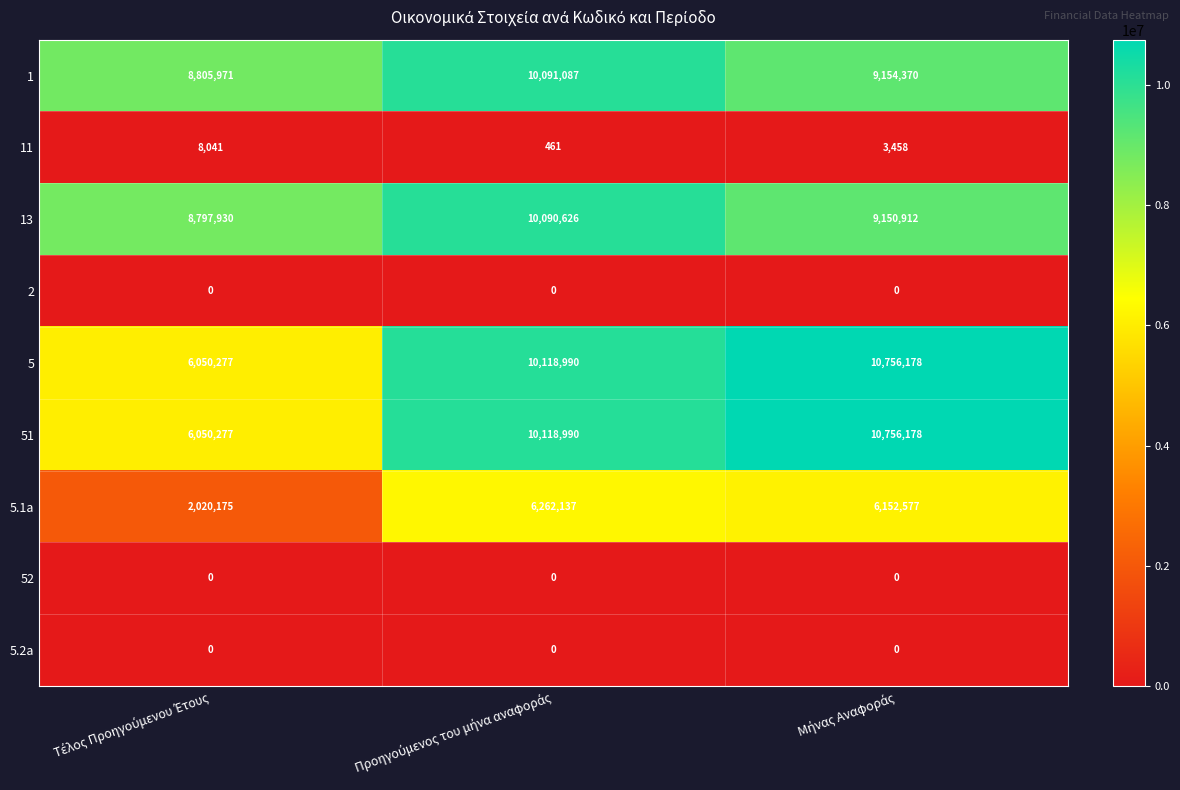

What is the average value of the 51 series?

8975148